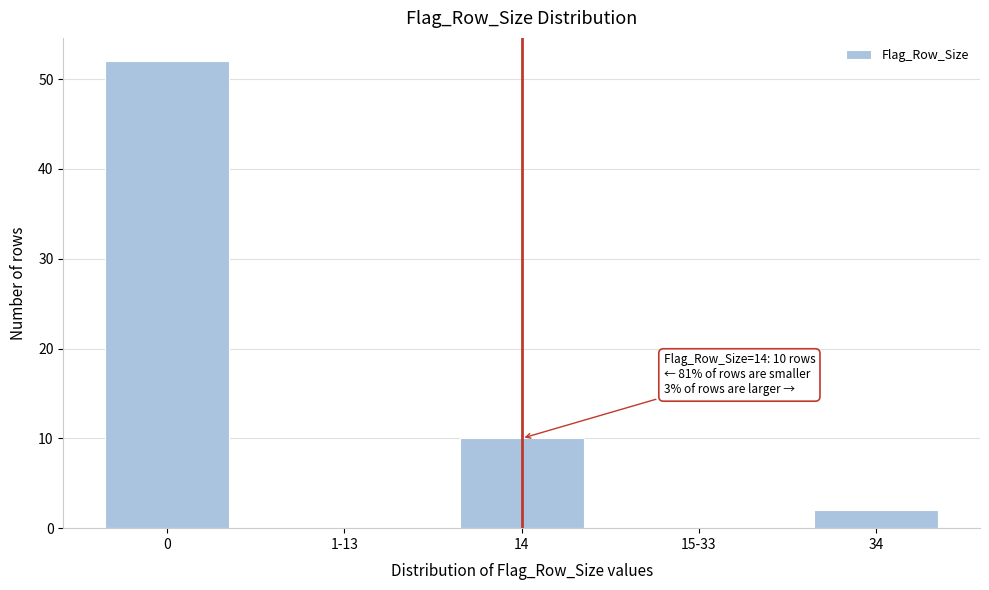

Reading right to left, list all the values displayed in this chart.

34=2	15-33=0	14=10	1-13=0	0=52